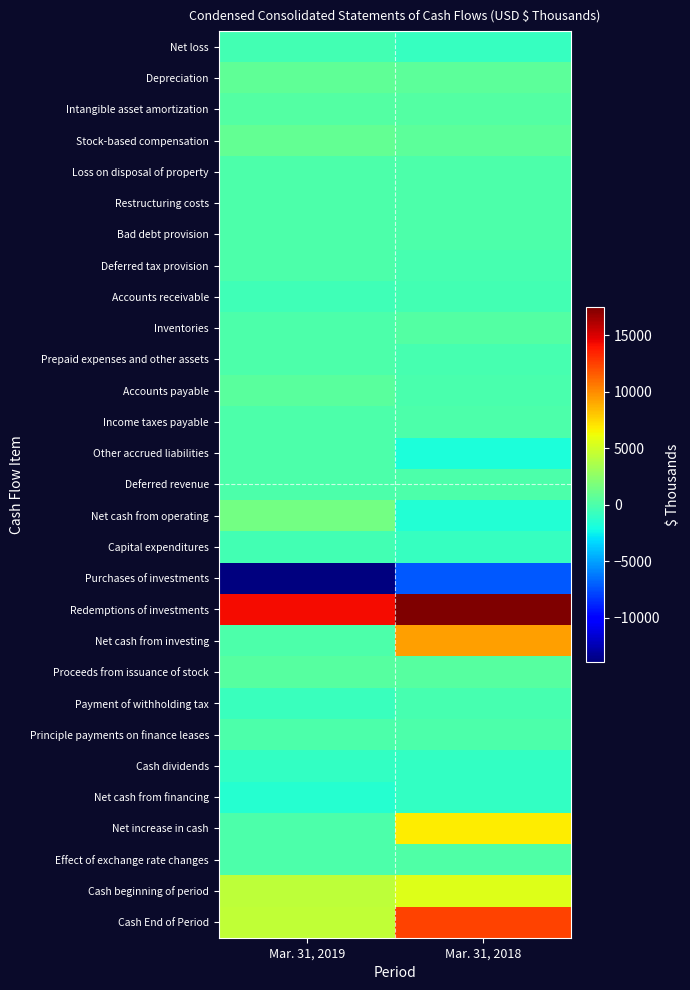

Which label corresponds to the largest value in the chart?

Mar. 31, 2018